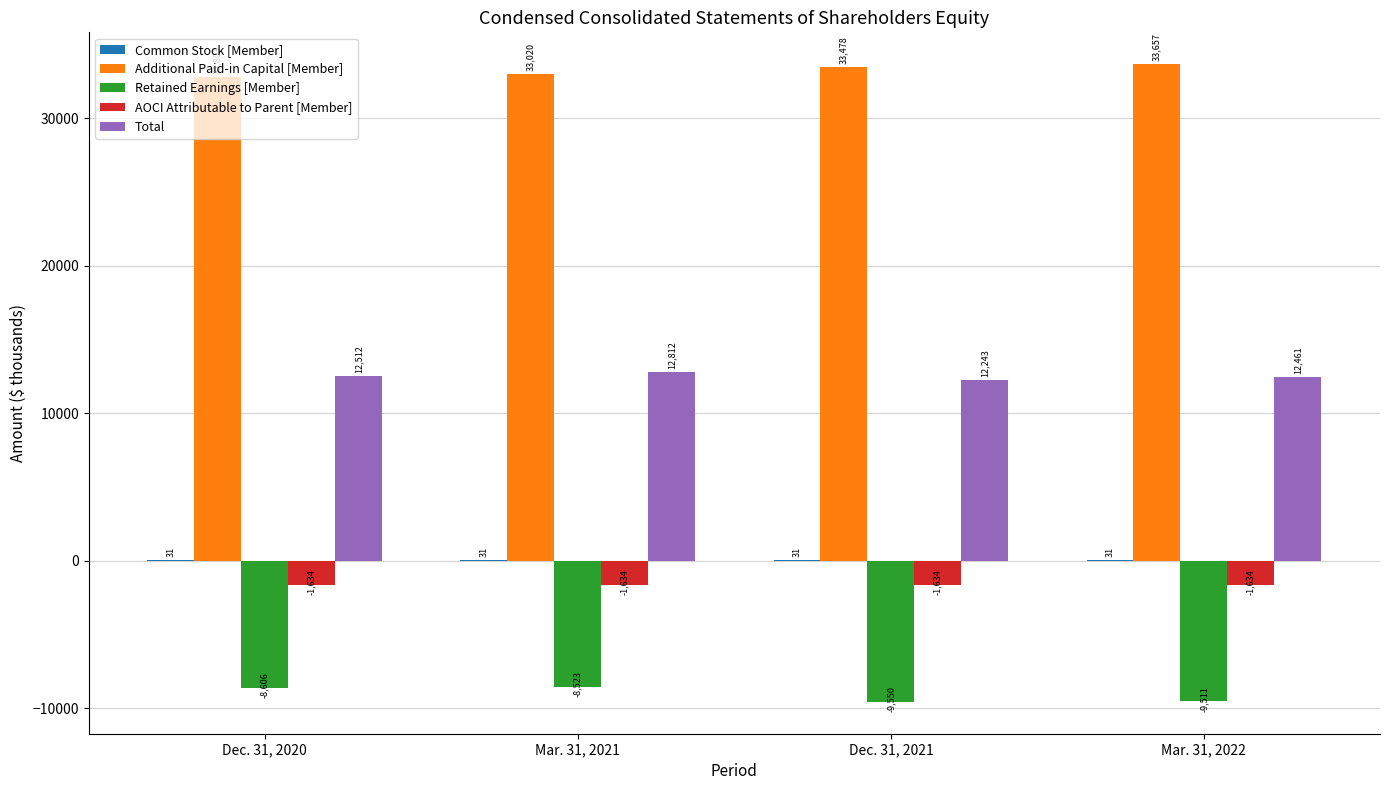

Between Dec. 31, 2020 and Dec. 31, 2021, which series saw the biggest shift?

Retained Earnings [Member]